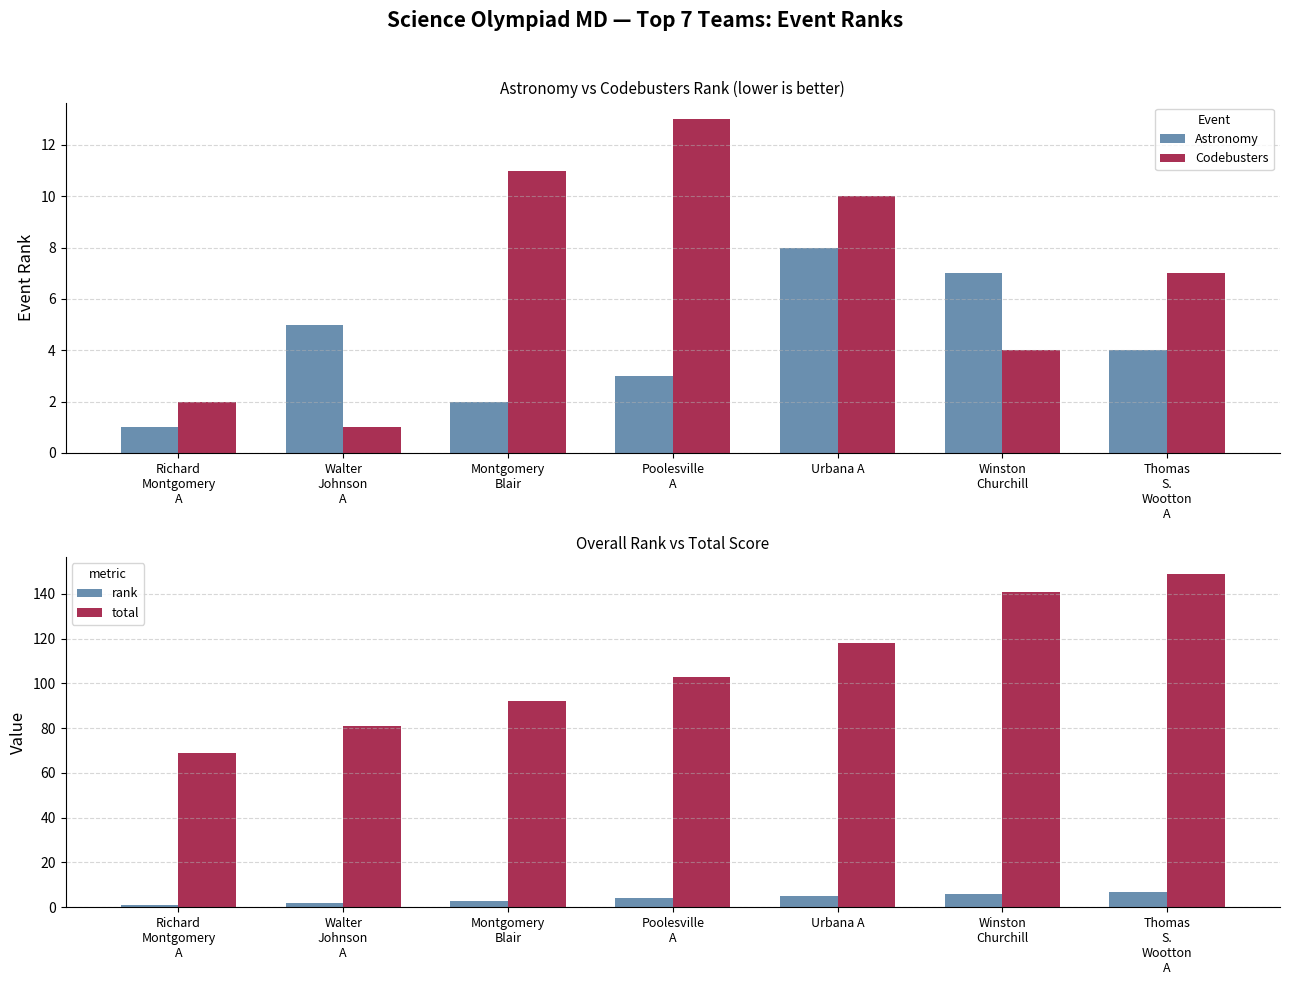

List the series in order of their peak value, highest first.

total, Codebusters, Astronomy, rank